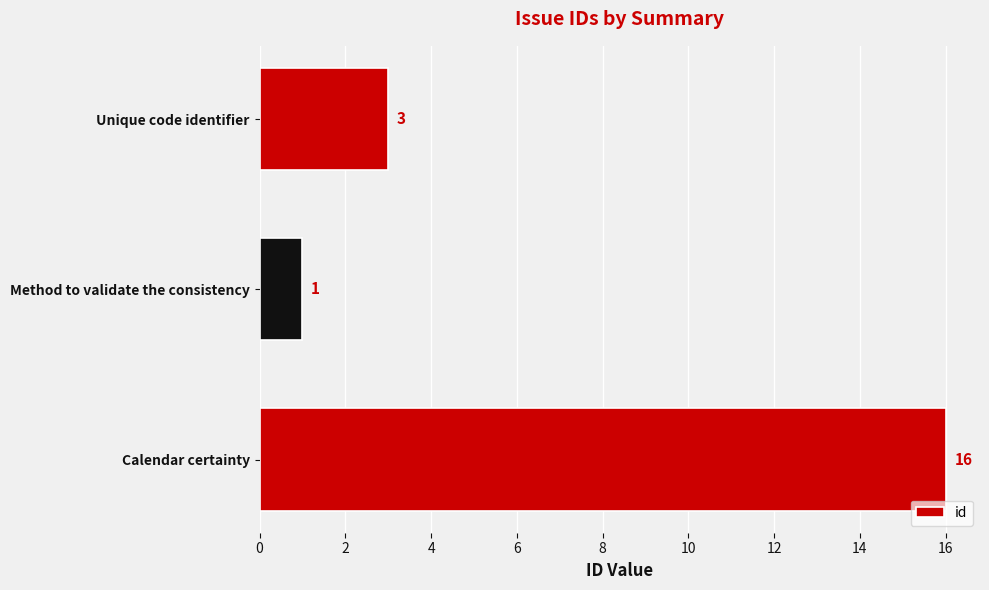

At which category does the chart reach its minimum across all series?

Method to validate the consistency